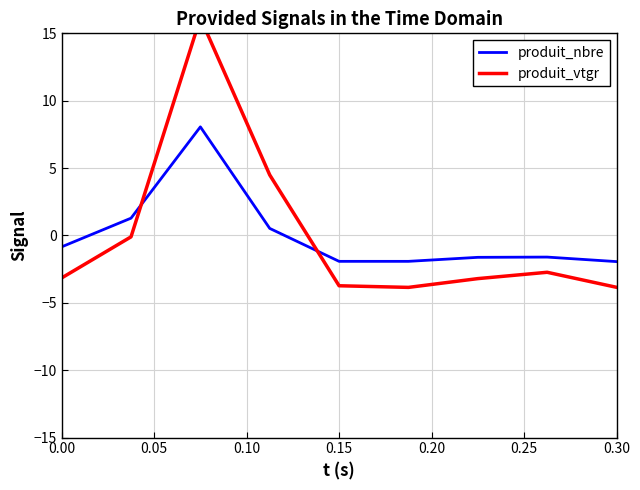

What is the minimum value for produit_nbre?

-1.9